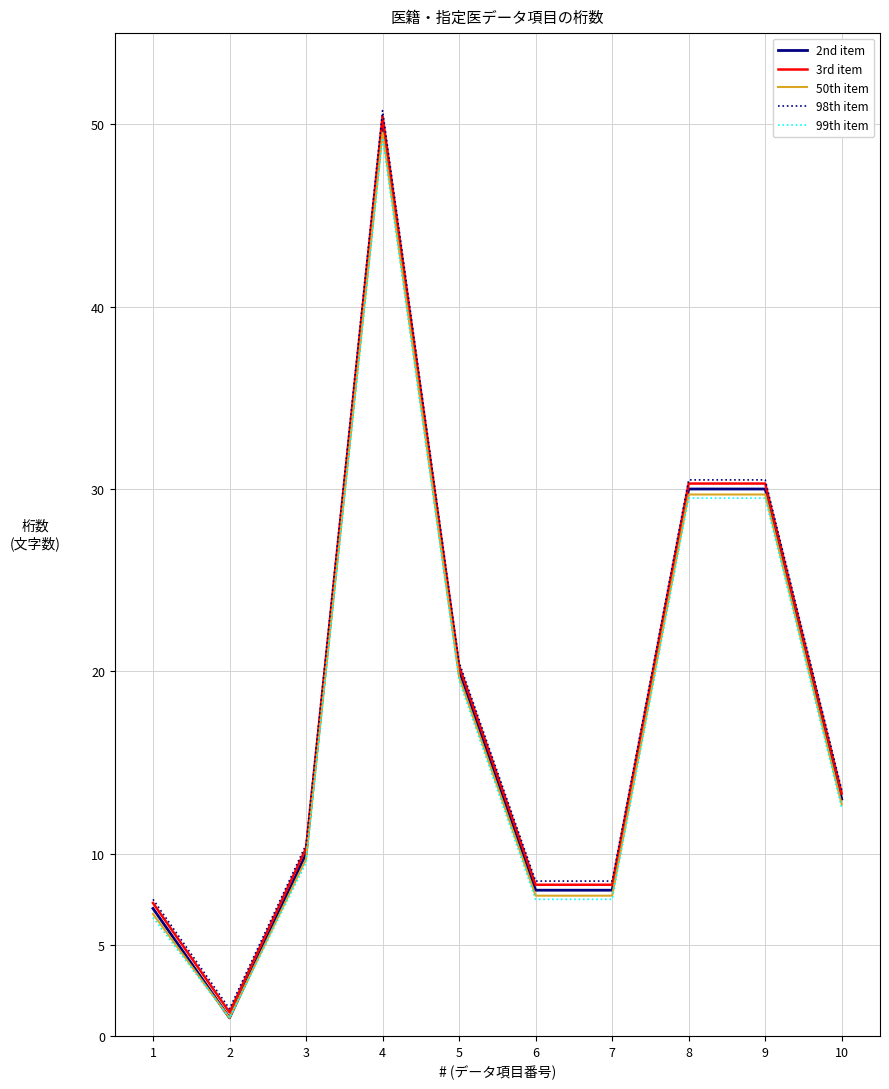

The value of 50th item at 5 is 11.7. True or false?

False